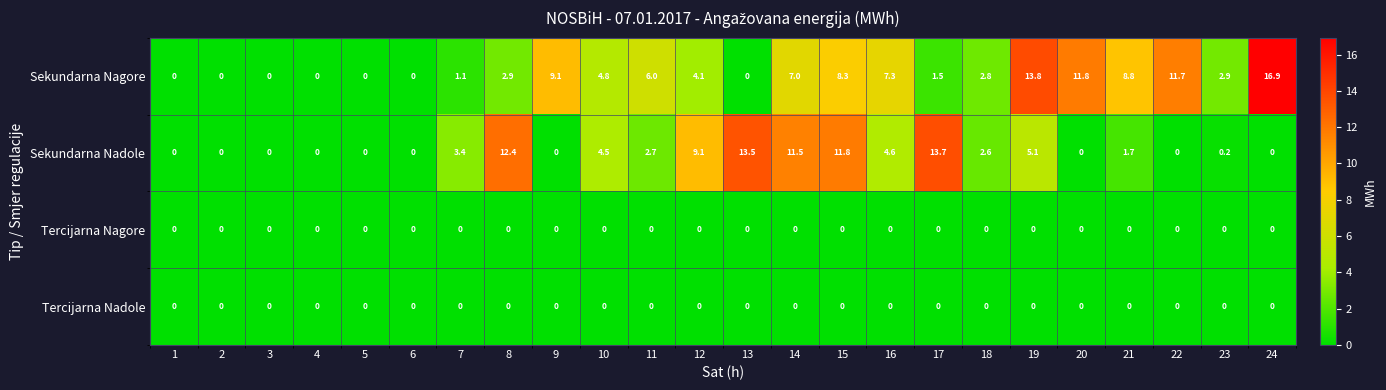

What is the greatest value displayed?

16.9